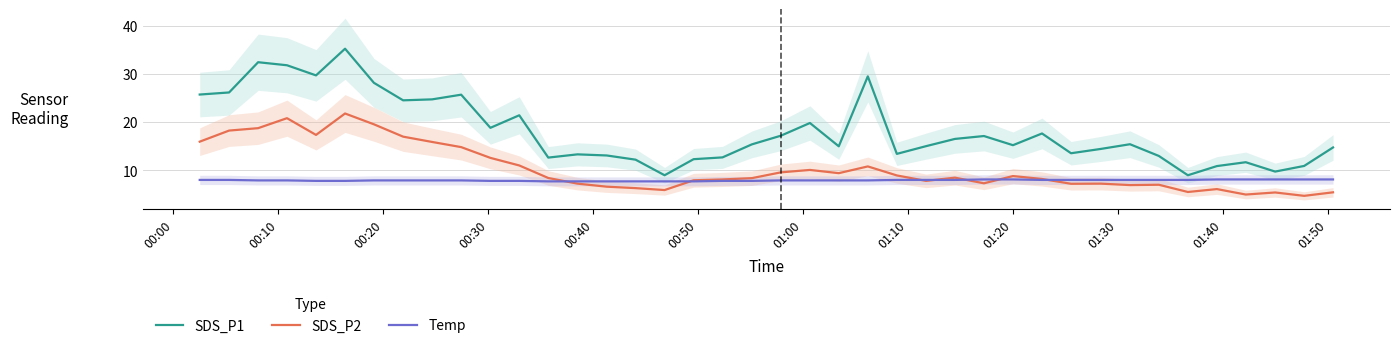

True or false: SDS_P2 and SDS_P1 intersect in this chart.

False